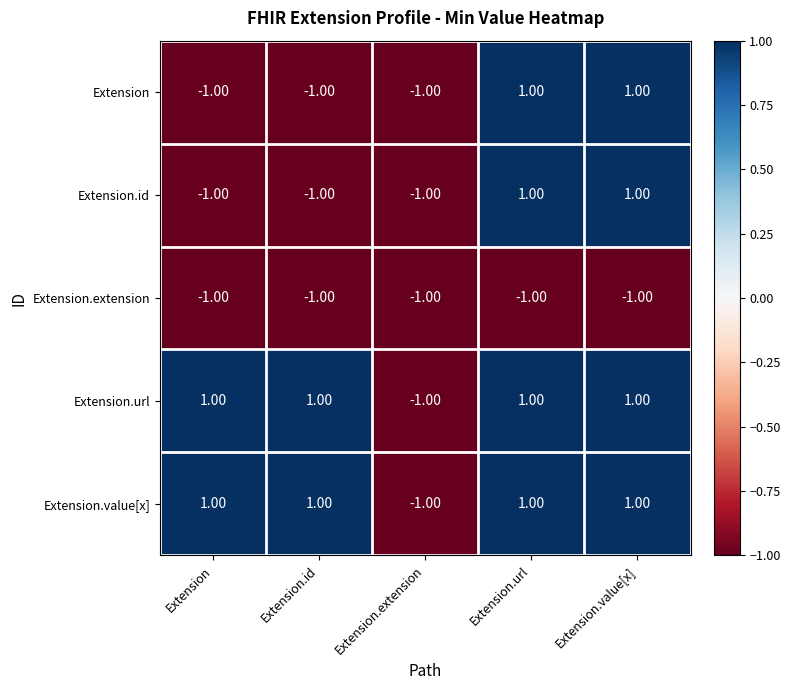

Is the value of Extension.url at Extension.id greater than the value of Extension.id at Extension.extension?

Yes